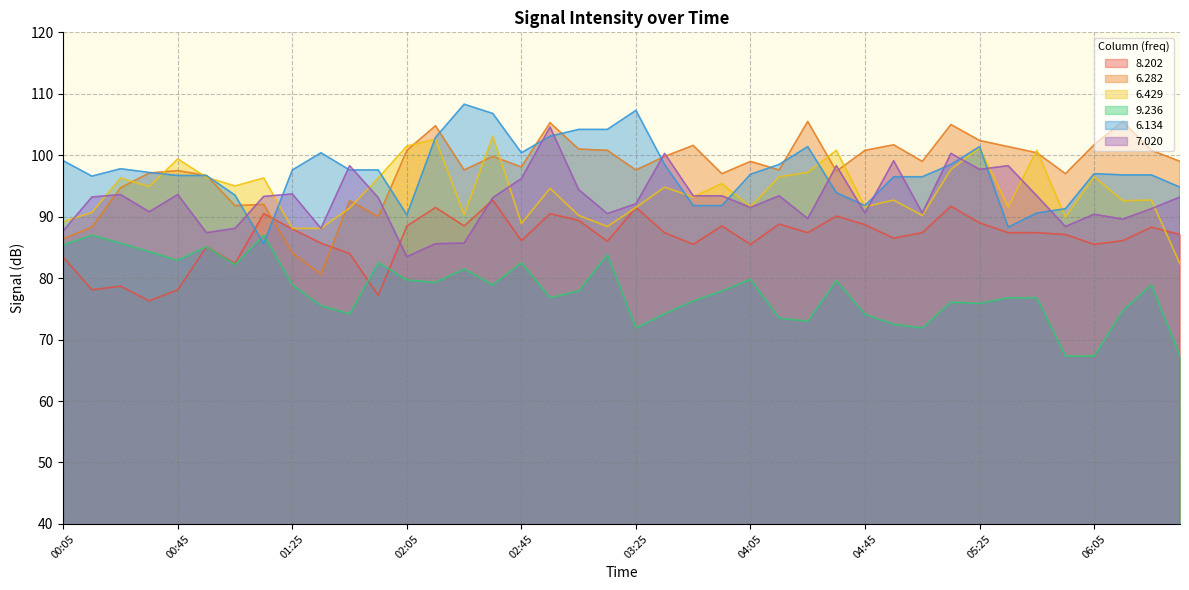

What is the difference between the maximum and second lowest values in the 9.236 series?

19.7